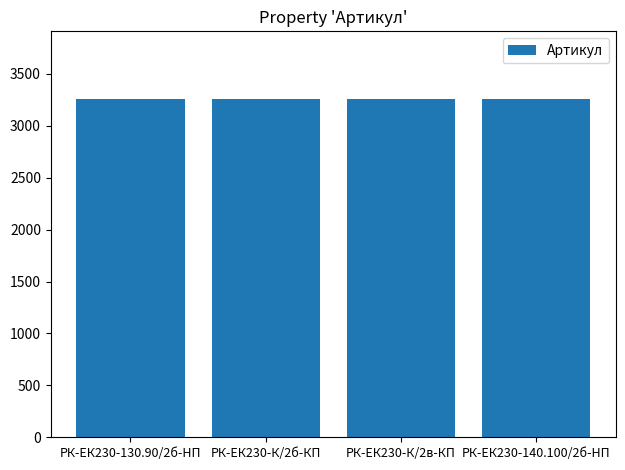

The value at РК-ЕК230-130.90/2б-HП is 3256. True or false?

True